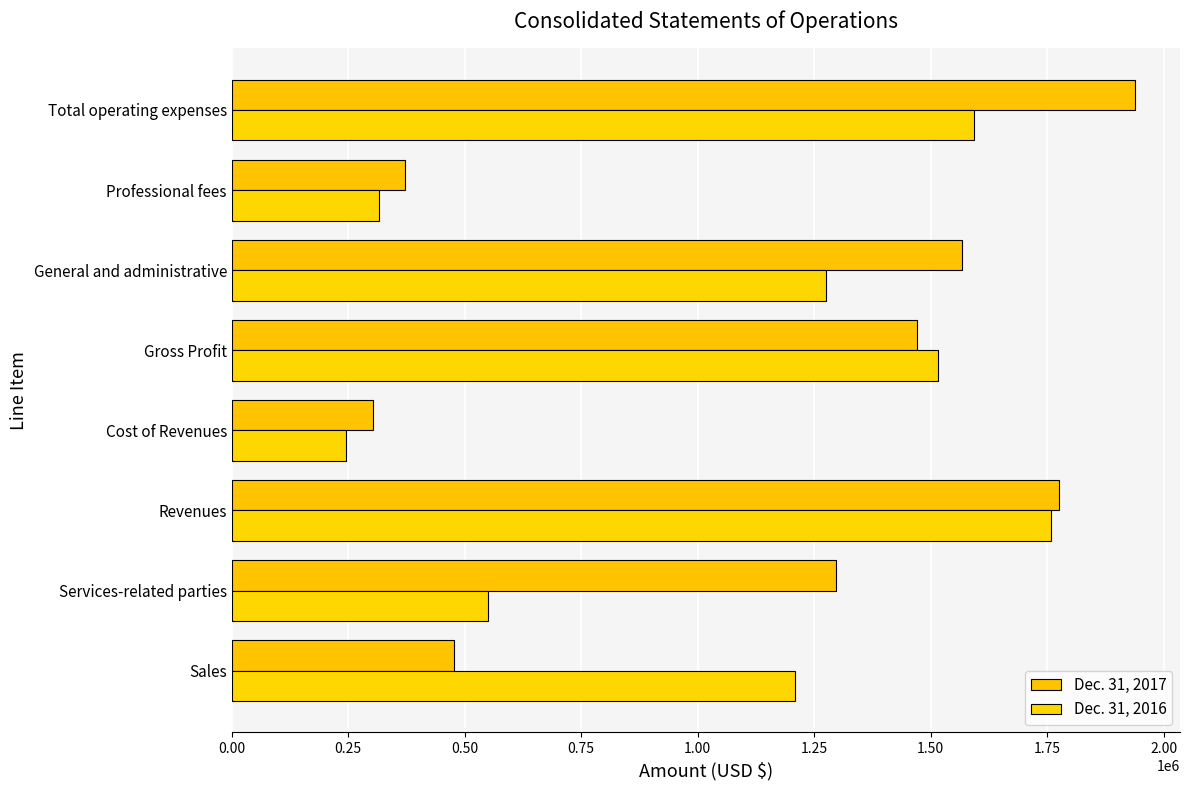

Which series has the widest spread of values?

Dec. 31, 2017